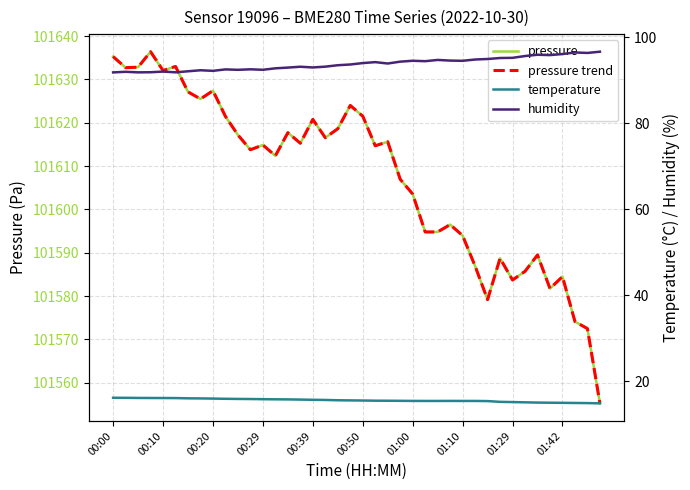

What are all the series names shown in the legend?

pressure, pressure trend, temperature, humidity